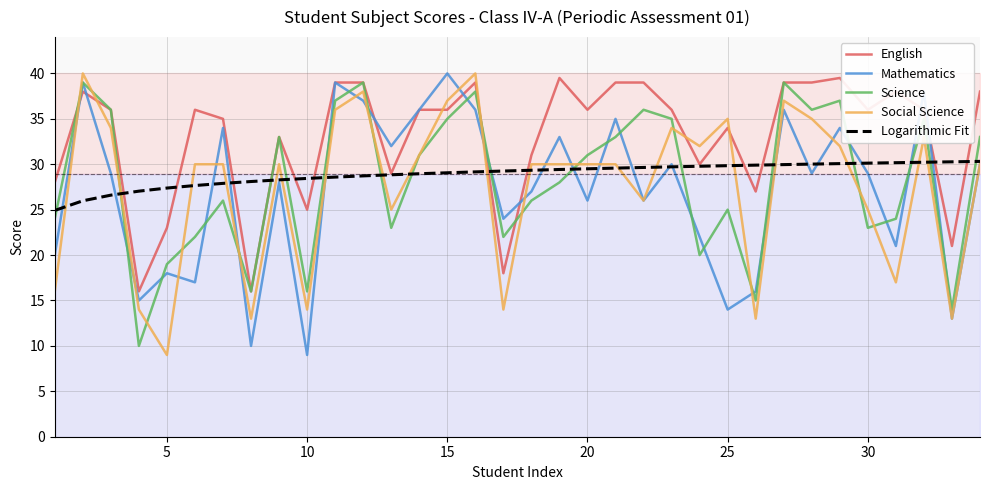

What is the smallest value displayed?

9.0